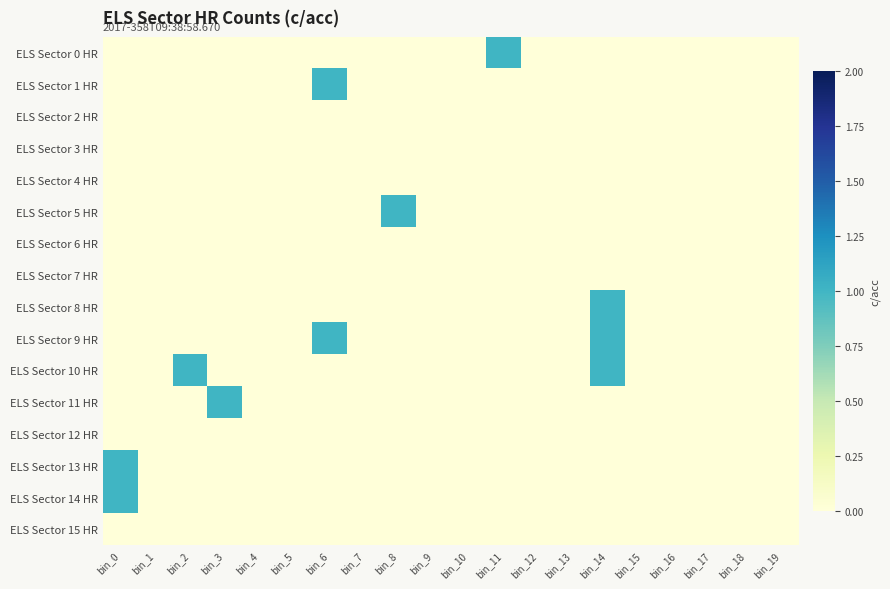

Which has a higher value, bin_3 or bin_19?

bin_3